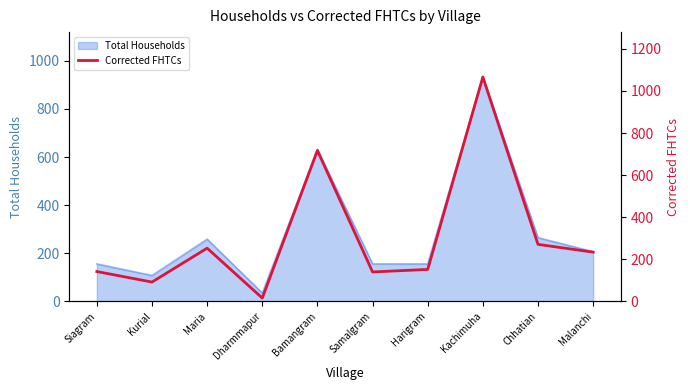

Approximately how many times larger is the value at Samalgram compared to Siagram?

1.0